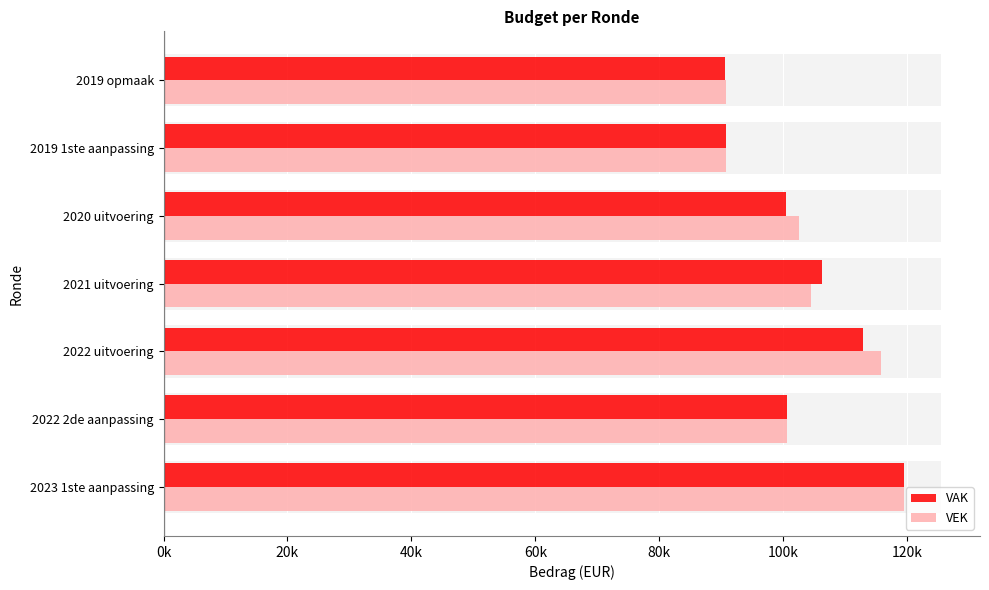

What value does the VAK series have at 2022 2de aanpassing, to the nearest 100?

100700